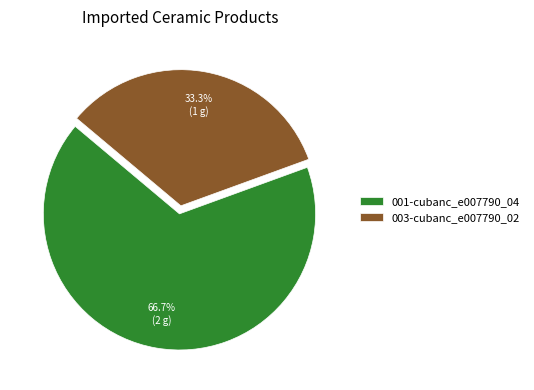

Rank the categories by value from highest to lowest.

001-cubanc_e007790_04, 003-cubanc_e007790_02